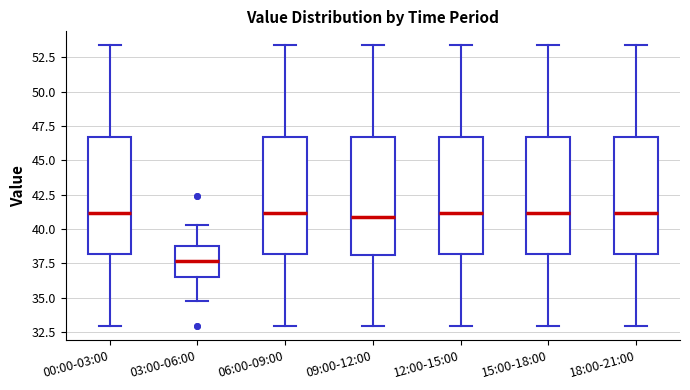

Reading left to right, transcribe this box plot: for each box, give where its median line is, the range the box spans, and where its two whiskers end, as read against the y-axis. The values are not printed on the chart, so give them approximately, as read against the axis.

00:00-03:00: median 41.0, box 38.0 to 46.5, whiskers 33.0 to 53.5
03:00-06:00: median 37.5, box 36.5 to 39.0, whiskers 35.0 to 40.5
06:00-09:00: median 41.0, box 38.0 to 46.5, whiskers 33.0 to 53.5
09:00-12:00: median 41.0, box 38.0 to 46.5, whiskers 33.0 to 53.5
12:00-15:00: median 41.0, box 38.0 to 46.5, whiskers 33.0 to 53.5
15:00-18:00: median 41.0, box 38.0 to 46.5, whiskers 33.0 to 53.5
18:00-21:00: median 41.0, box 38.0 to 46.5, whiskers 33.0 to 53.5